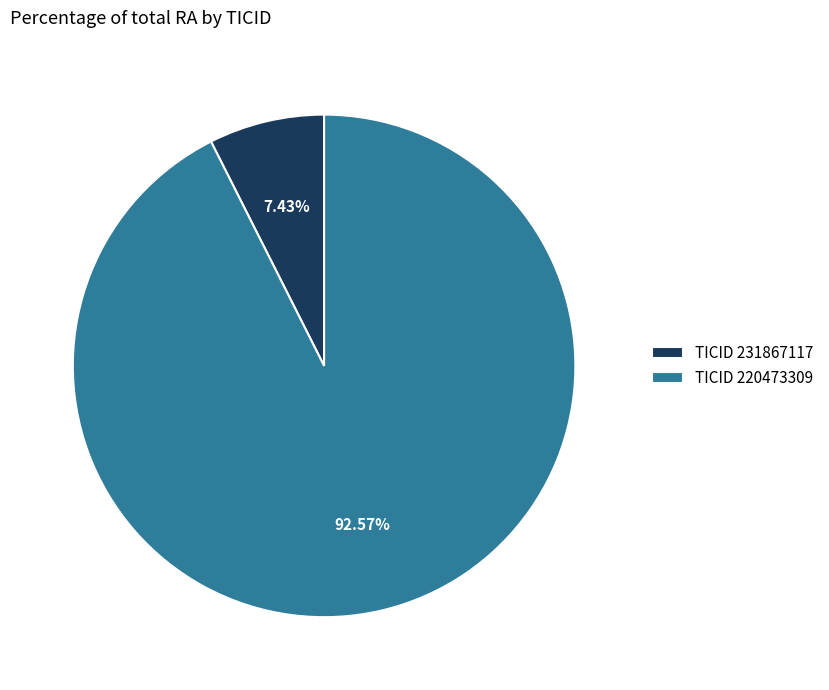

Rank the categories by value from lowest to highest.

TICID 231867117, TICID 220473309